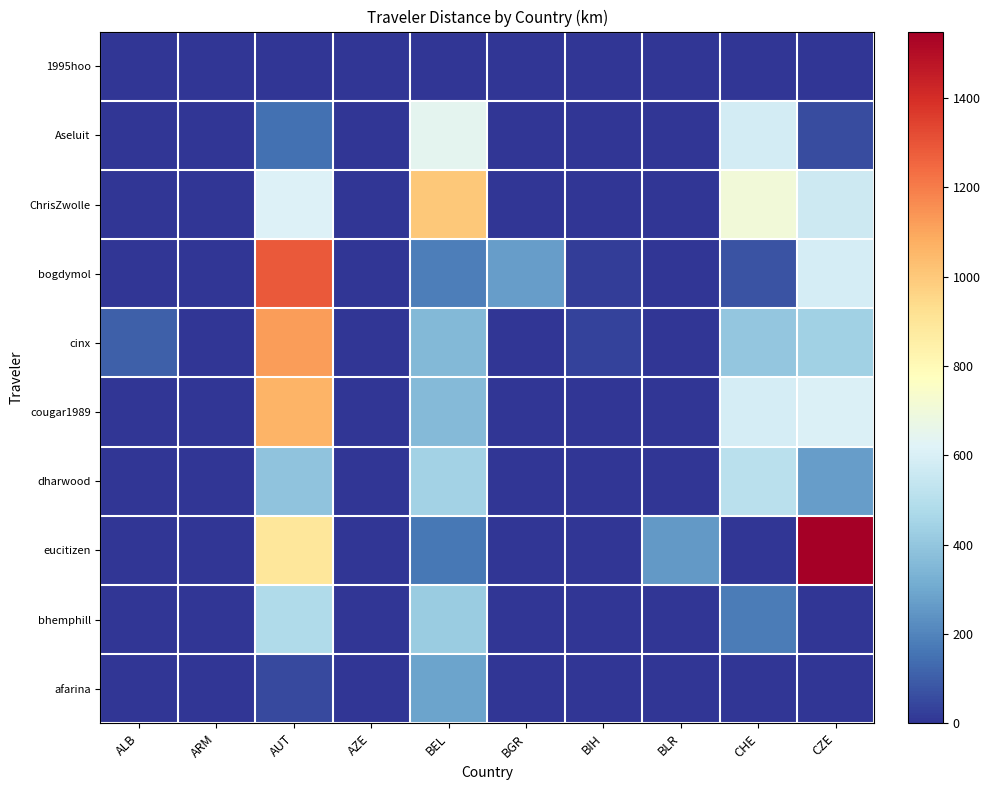

Reading left to right, list all the values displayed in this chart.

1995hoo: ALB=0.0	ARM=0.0	AUT=0.0	AZE=0.0	BEL=0.0	BGR=0.0	BIH=0.0	BLR=0.0	CHE=0.0	CZE=0.0
Aseluit: ALB=0.0	ARM=0.0	AUT=145.4	AZE=0.0	BEL=642.0	BGR=0.0	BIH=0.0	BLR=0.0	CHE=582.4	CZE=57.3
ChrisZwolle: ALB=0.0	ARM=0.0	AUT=611.4	AZE=0.0	BEL=999.6	BGR=0.0	BIH=0.0	BLR=0.0	CHE=702.9	CZE=567.5
bogdymol: ALB=0.0	ARM=0.0	AUT=1287.0	AZE=0.0	BEL=183.3	BGR=269.9	BIH=24.0	BLR=0.0	CHE=73.7	CZE=588.1
cinx: ALB=108.0	ARM=0.0	AUT=1119.6	AZE=0.0	BEL=352.3	BGR=0.0	BIH=31.1	BLR=0.0	CHE=404.9	CZE=436.6
cougar1989: ALB=0.0	ARM=0.0	AUT=1063.1	AZE=0.0	BEL=359.2	BGR=0.0	BIH=0.0	BLR=0.0	CHE=590.4	CZE=607.5
dharwood: ALB=0.0	ARM=0.0	AUT=389.7	AZE=0.0	BEL=442.3	BGR=0.0	BIH=0.0	BLR=0.0	CHE=508.1	CZE=271.7
eucitizen: ALB=0.0	ARM=0.0	AUT=890.0	AZE=0.0	BEL=164.7	BGR=0.0	BIH=0.0	BLR=257.4	CHE=0.0	CZE=1548.5
bhemphill: ALB=0.0	ARM=0.0	AUT=480.9	AZE=0.0	BEL=422.7	BGR=0.0	BIH=0.0	BLR=0.0	CHE=177.8	CZE=0.0
afarina: ALB=0.0	ARM=0.0	AUT=53.3	AZE=0.0	BEL=285.3	BGR=0.0	BIH=0.0	BLR=0.0	CHE=0.0	CZE=0.0